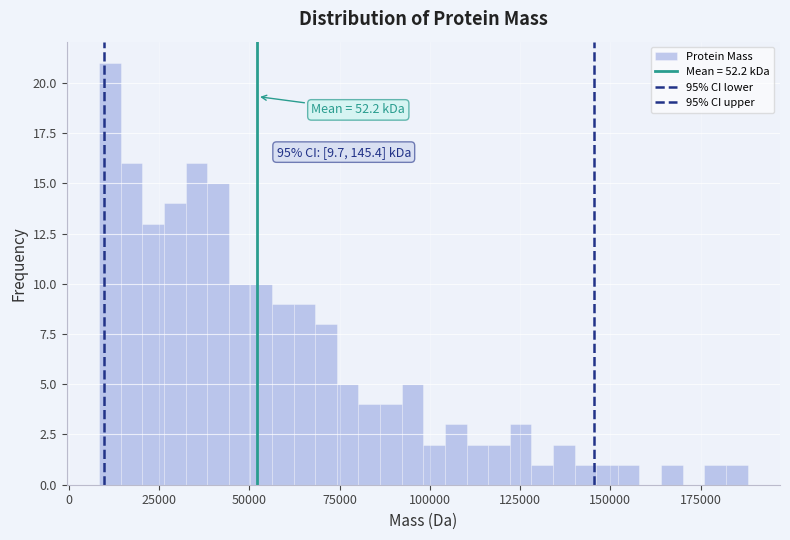

Read against the x-axis, roughly where is the centre of the tallest bar?

10000